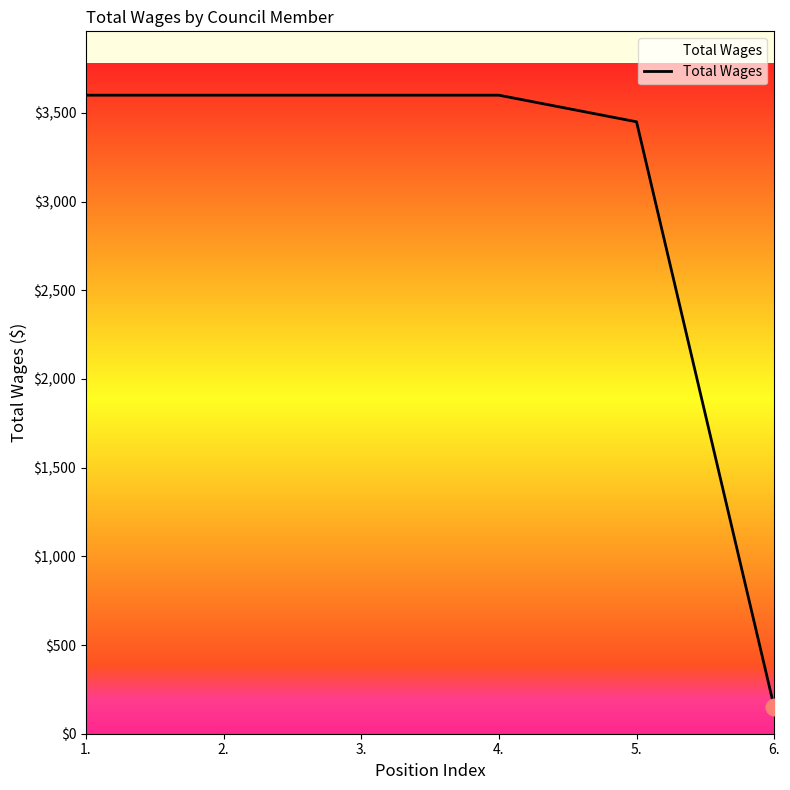

What is the approximate value at 3., to the nearest 10?

3600